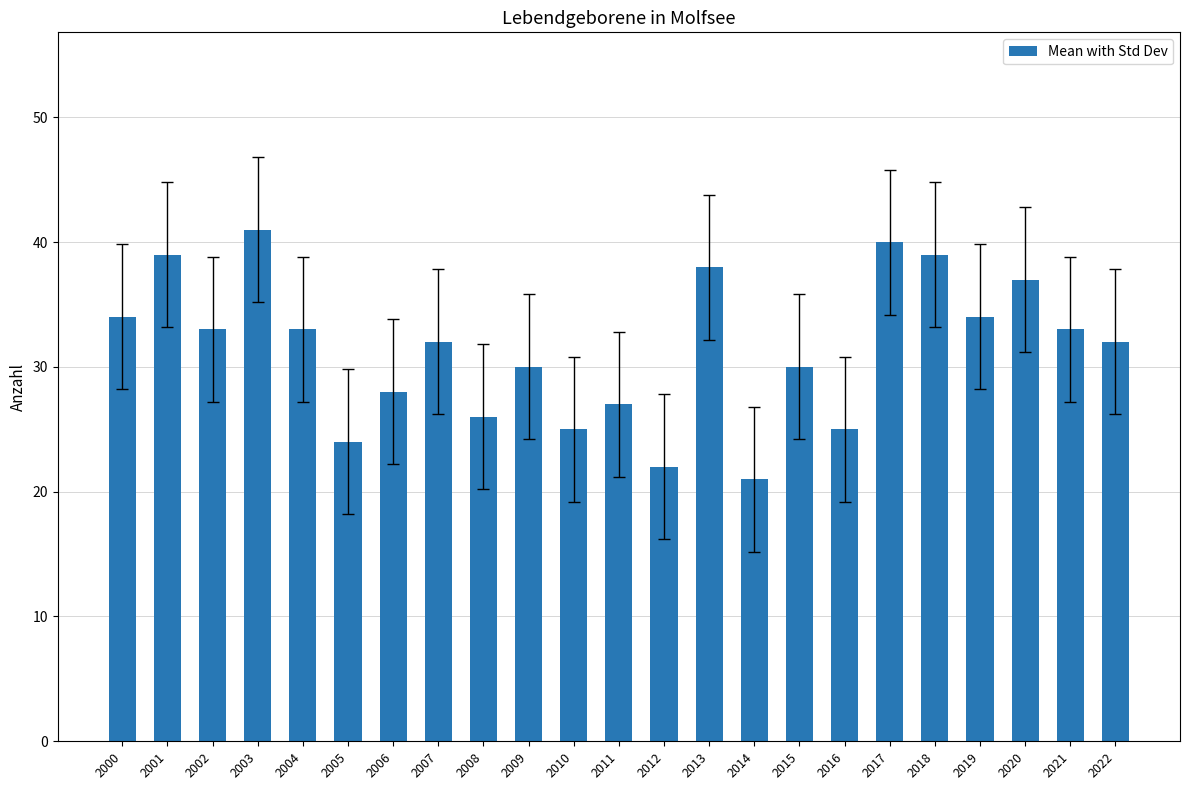

Reading right to left, extract all data points from this chart.

32	33	37	34	39	40	25	30	21	38	22	27	25	30	26	32	28	24	33	41	33	39	34